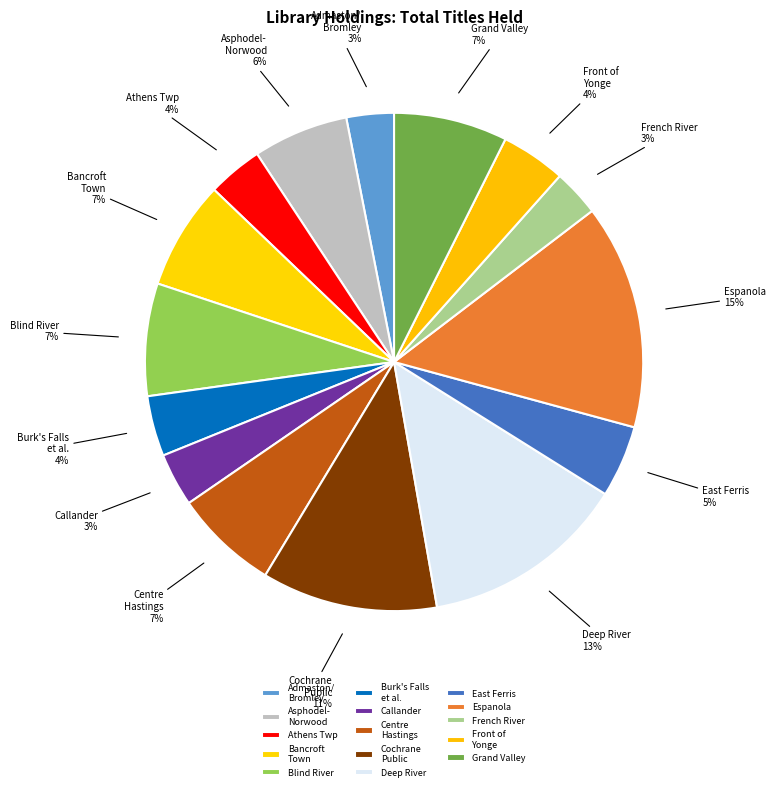

Is there a majority slice in this chart?

No